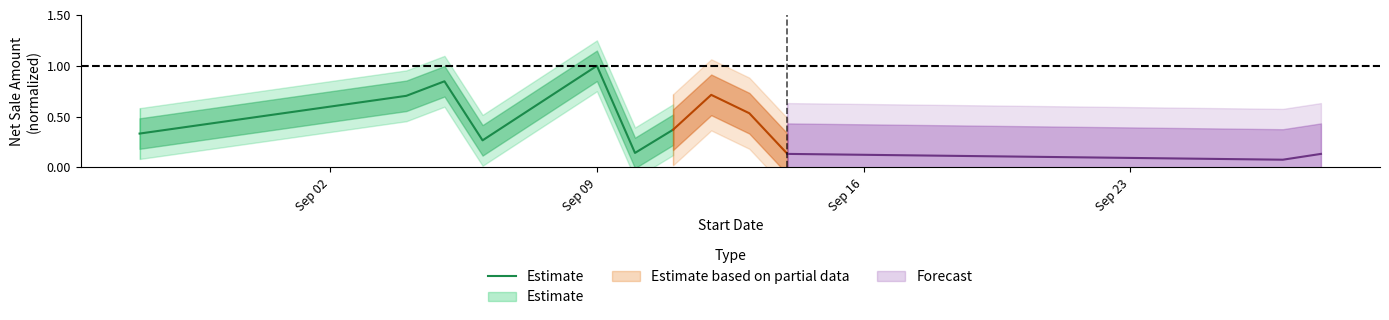

How many lines are shown in the chart?

1